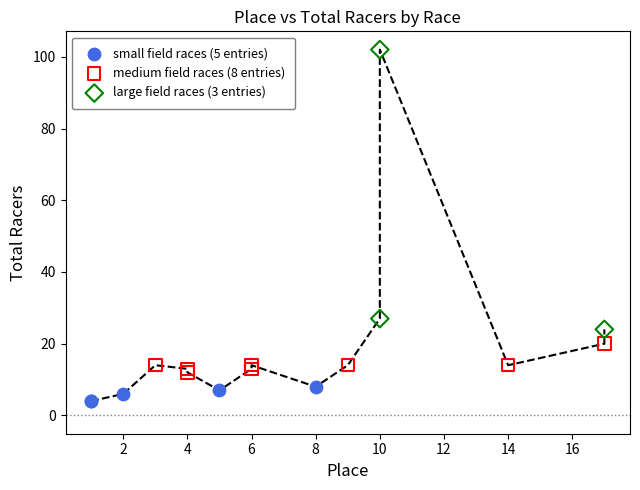

Which series contains the lowest Y value?

small field races (5 entries)